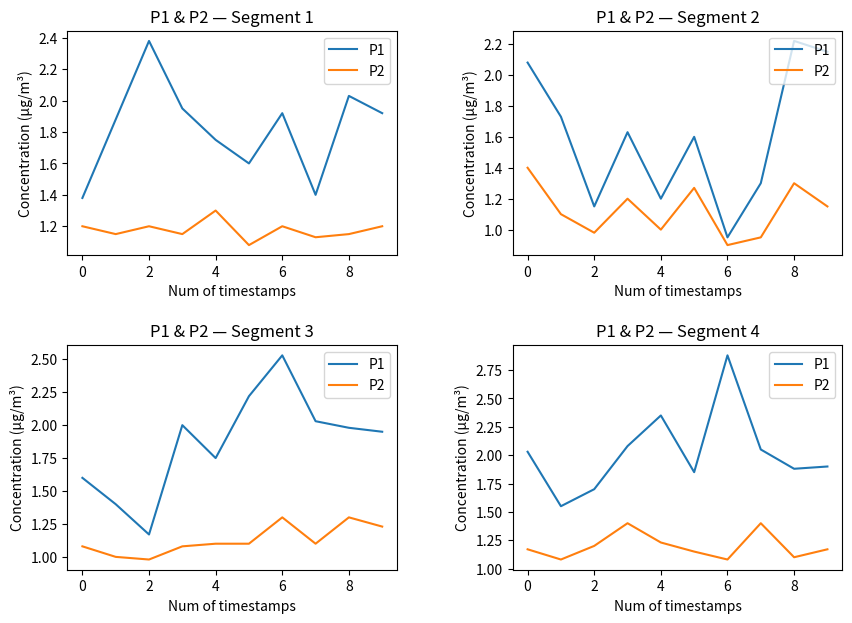

Is this an area chart (filled region under the line)?

No